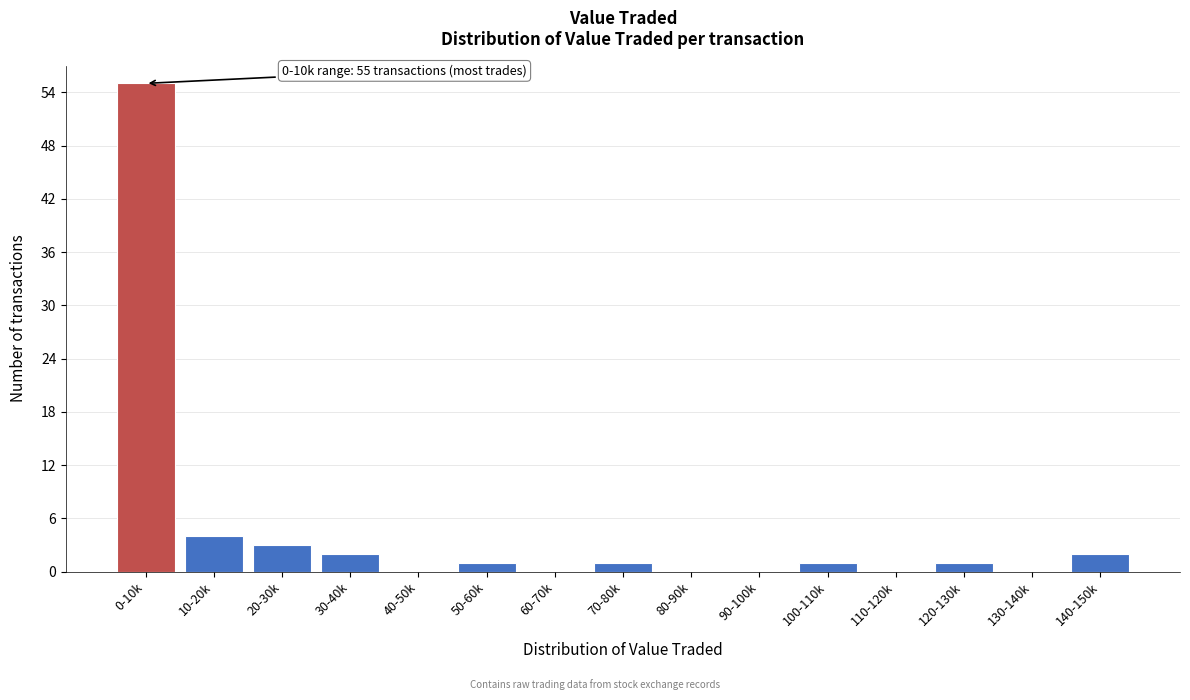

Reading left to right, list all the values displayed in this chart.

0-10k=55	10-20k=4	20-30k=3	30-40k=2	40-50k=0	50-60k=1	60-70k=0	70-80k=1	80-90k=0	90-100k=0	100-110k=1	110-120k=0	120-130k=1	130-140k=0	140-150k=2